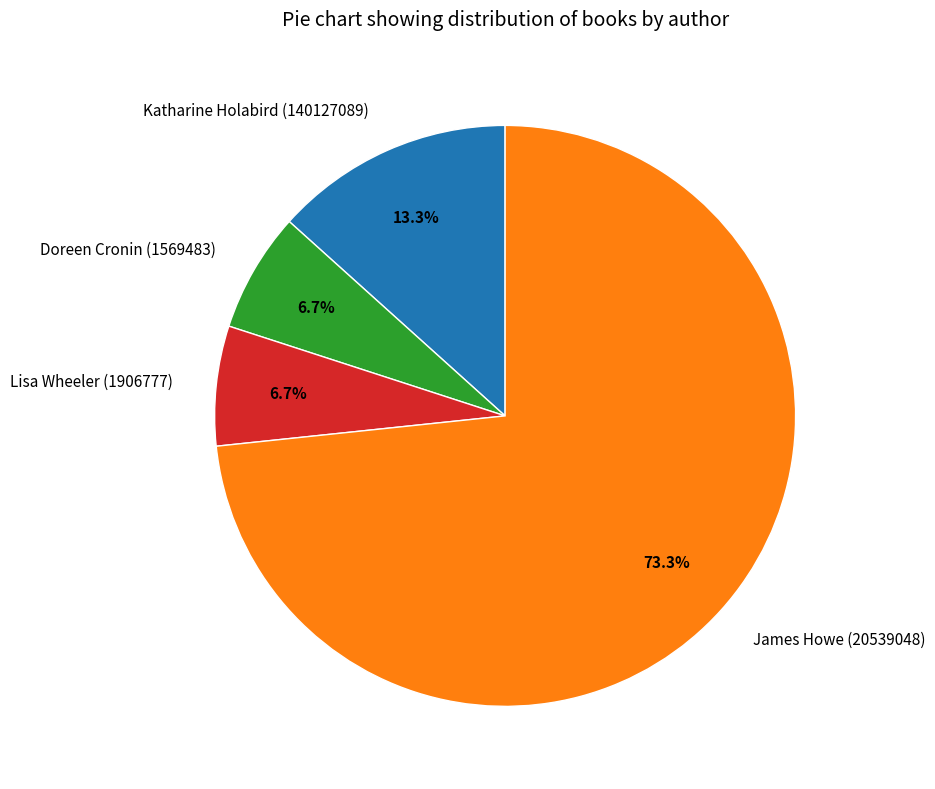

Combined, what portion of the pie is James Howe (20539048) and Lisa Wheeler (1906777)?

80.0%